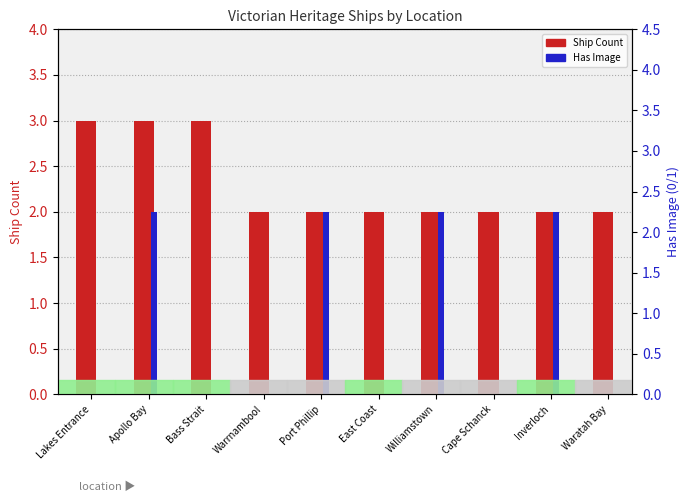

The value of Has Image at Bass Strait is 1. True or false?

False